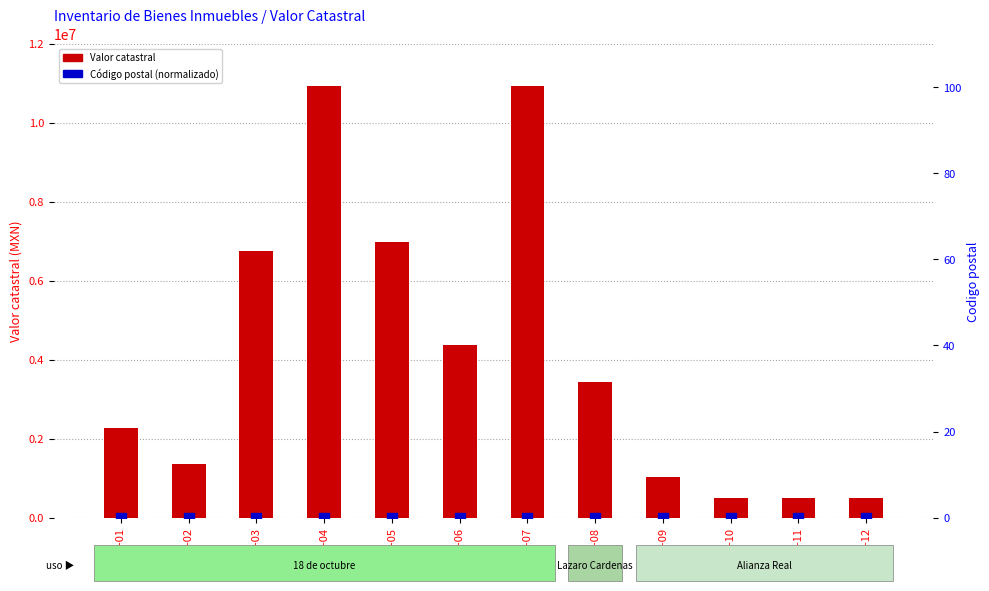

Which series contains the lowest Y value?

Código postal (norm)